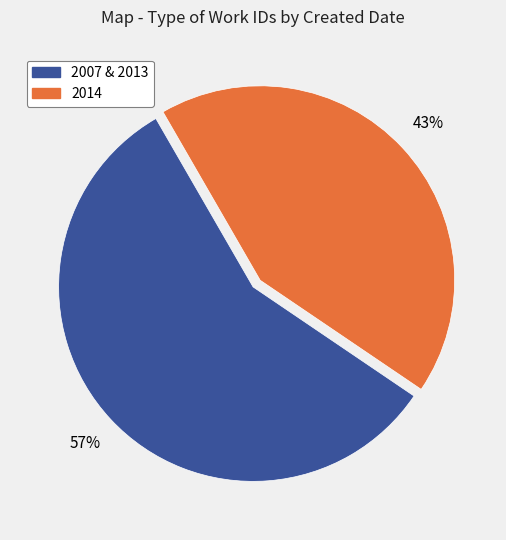

To the nearest percent, what is the difference between the largest and smallest slice percentages?

14%